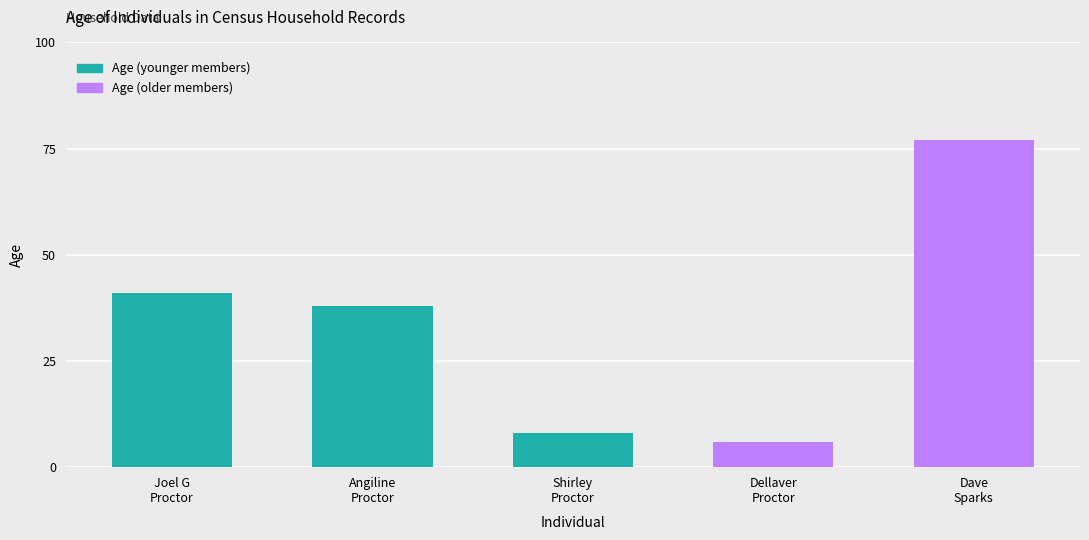

Where does the data first go above 38?

Joel G
Proctor